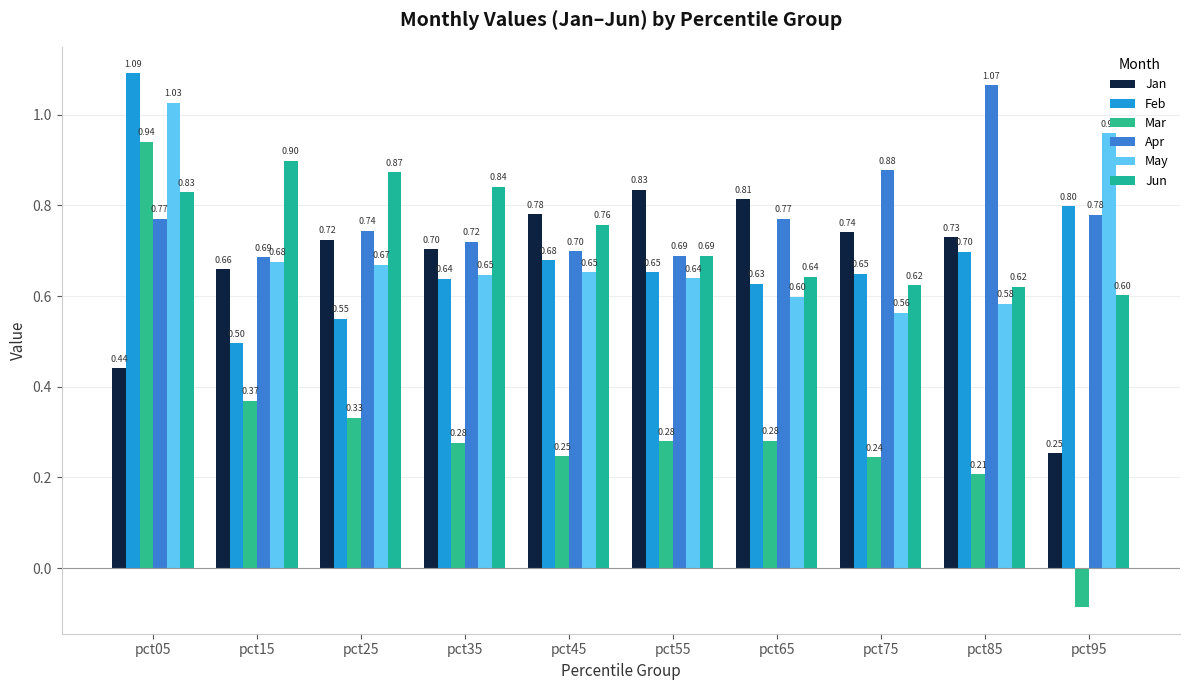

What is the spread (max minus min) of values at pct05?

0.6